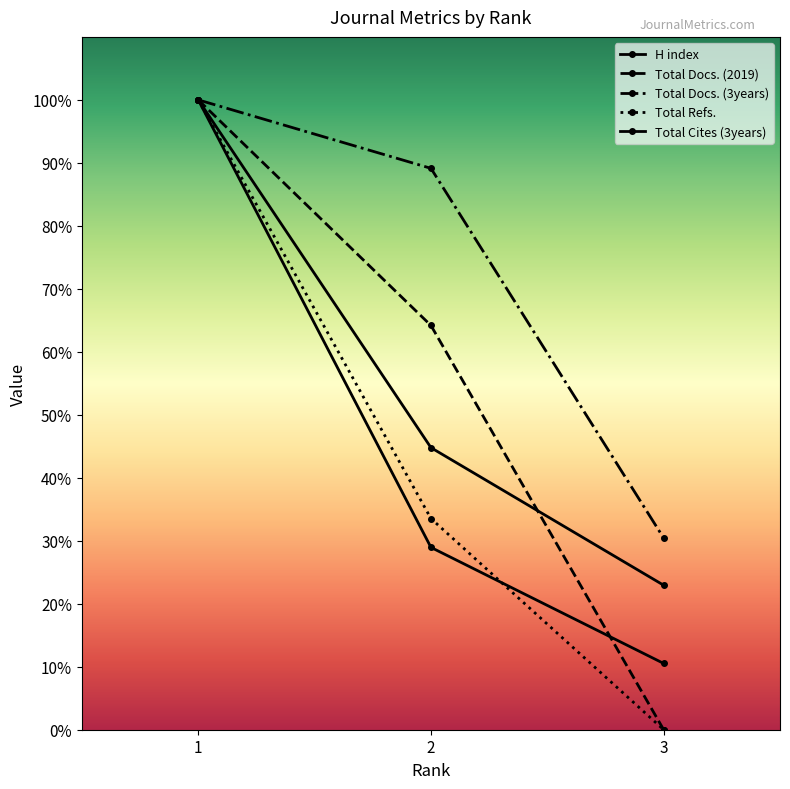

How many data points does each series have?

3